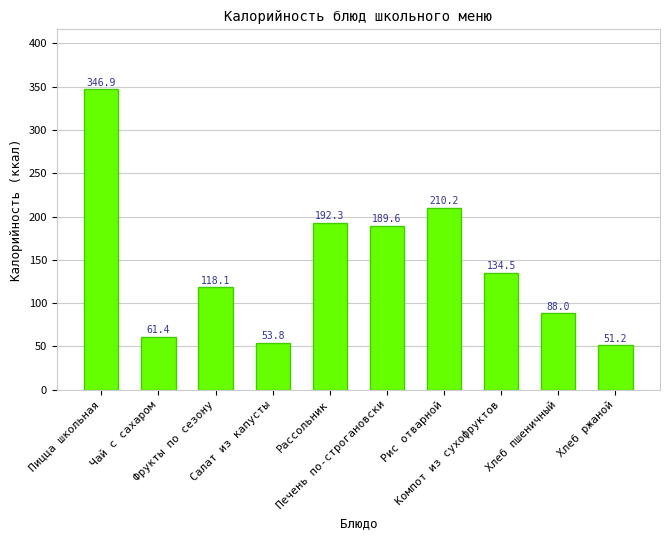

How many bars are there in total?

10